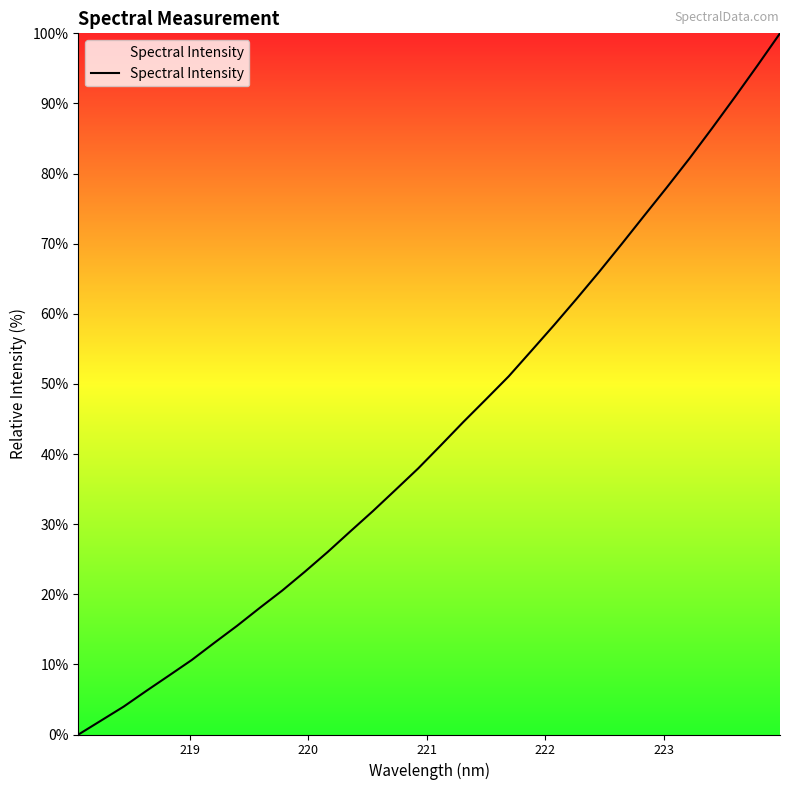

What is the difference between the maximum and minimum values?

100.0